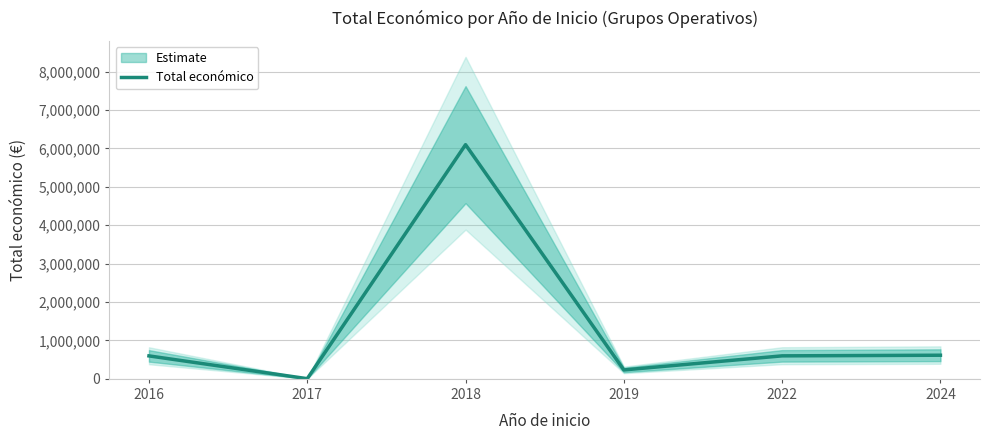

Rank the categories by value from lowest to highest.

2017, 2019, 2016, 2022, 2024, 2018